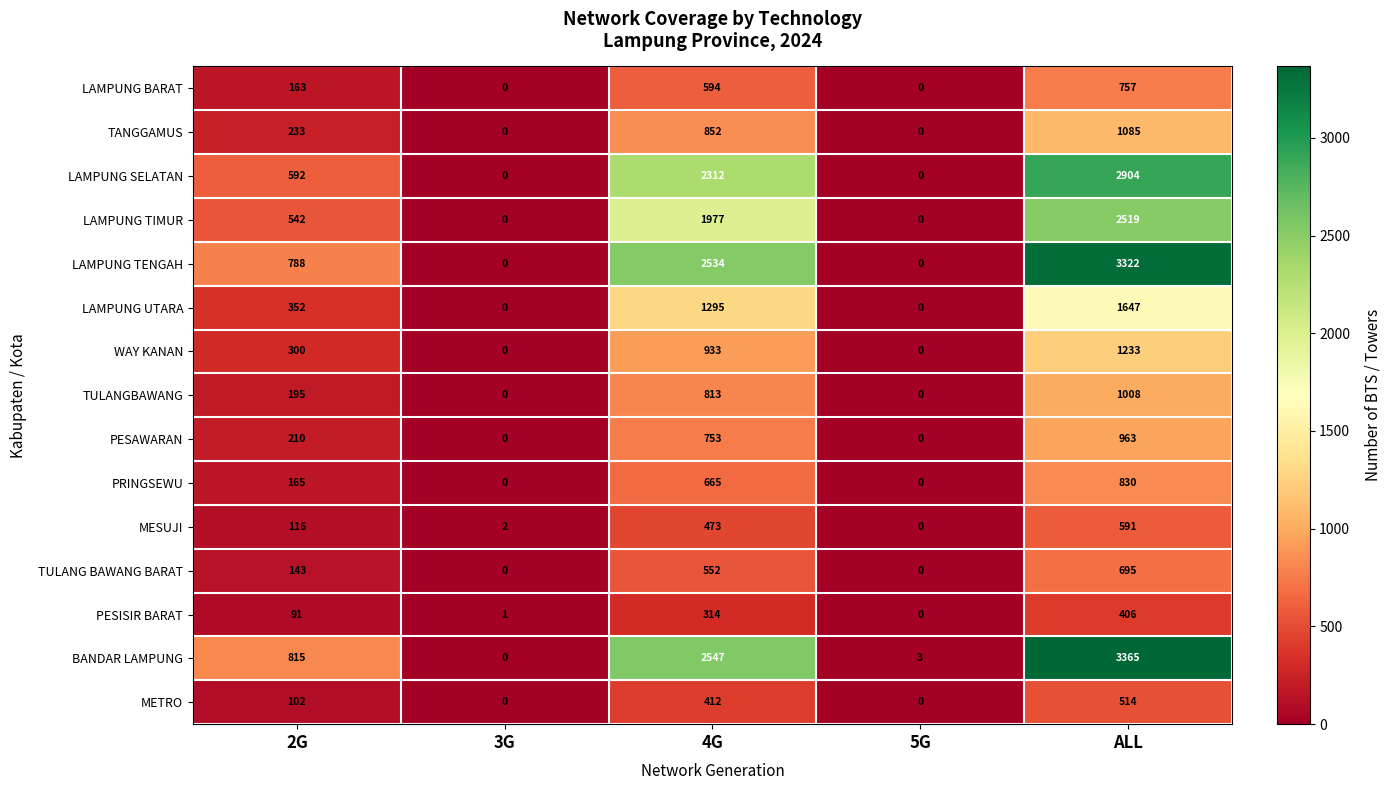

At which category does the chart reach its peak across all series?

ALL